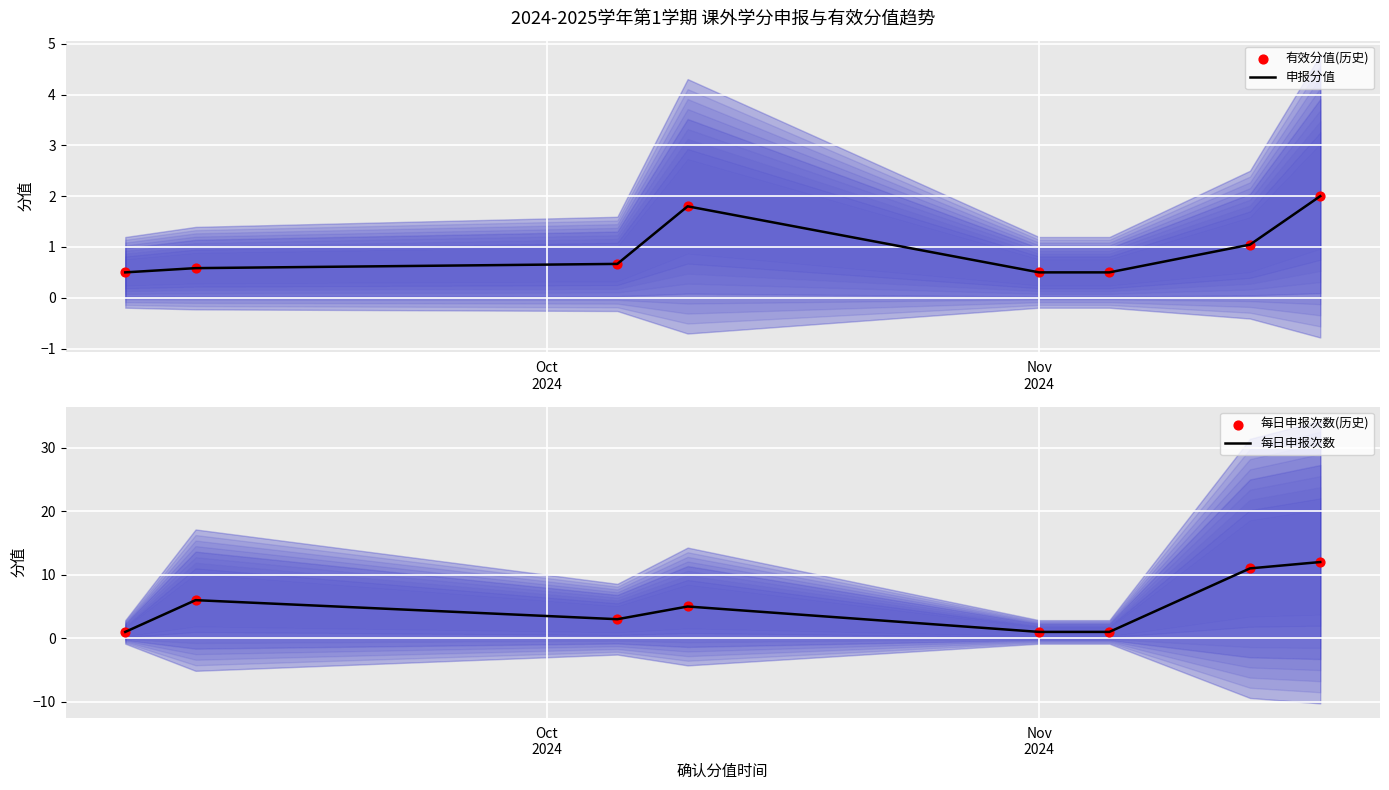

What are all the series names shown in the legend?

申报分值, 有效分值(历史), 每日申报次数, 每日申报次数(历史)